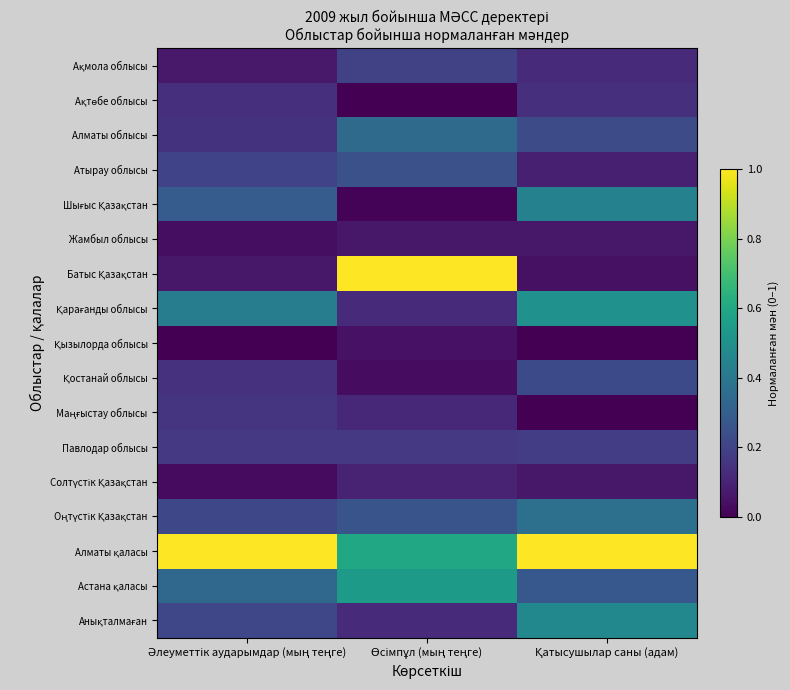

Between Әлеуметтік аударымдар (мың теңге) and Өсімпұл (мың теңге), which series saw the biggest shift?

Батыс Қазақстан